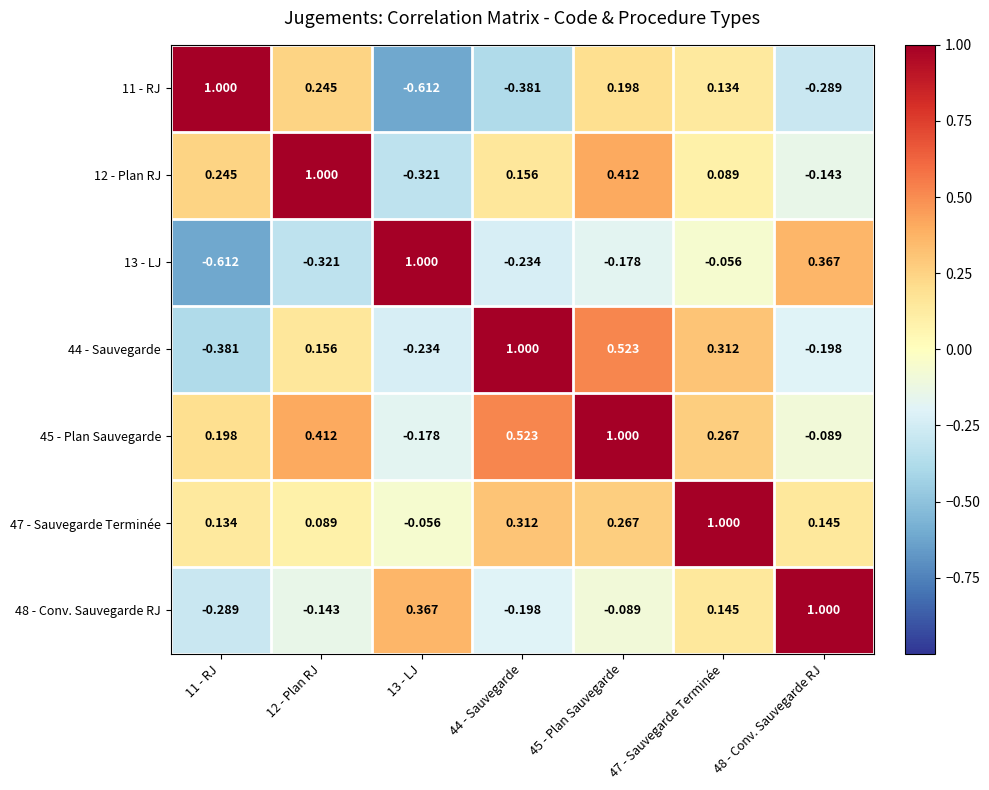

Is the value of 47 - Sauvegarde Terminée at 12 - Plan RJ greater than the value of 48 - Conv. Sauvegarde RJ at 11 - RJ?

Yes